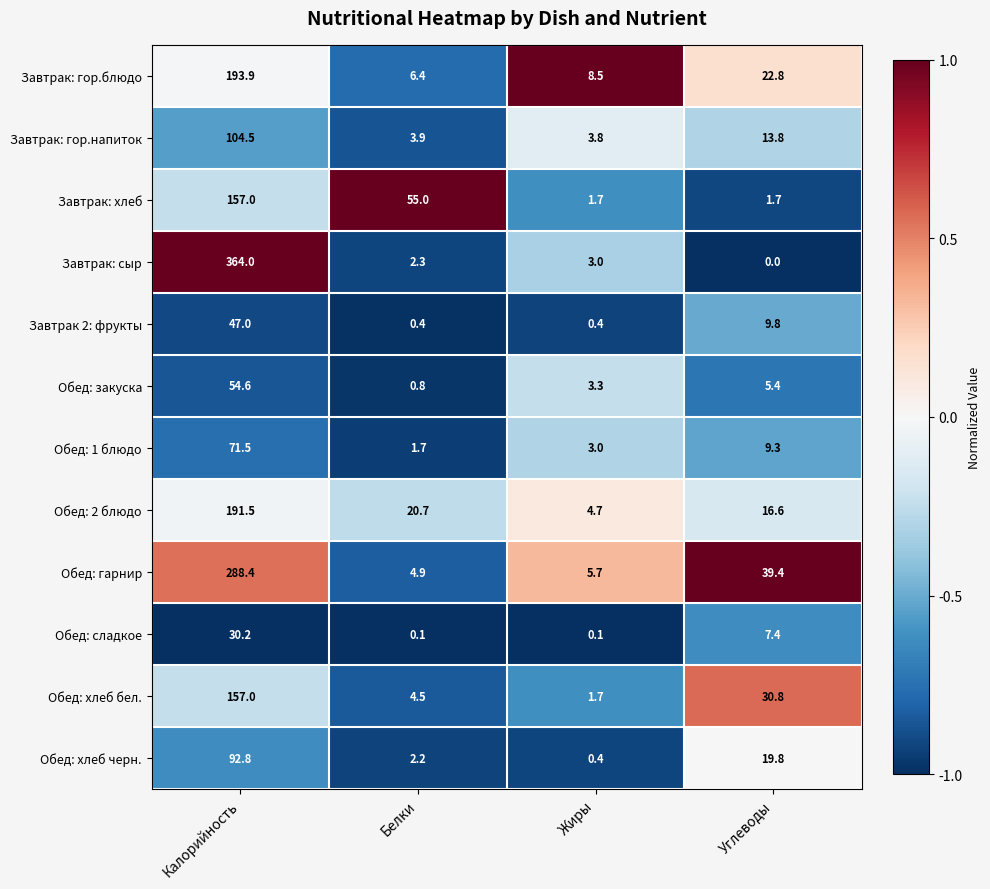

The Завтрак: хлеб series shows 55.0 at Белки. True or false?

True